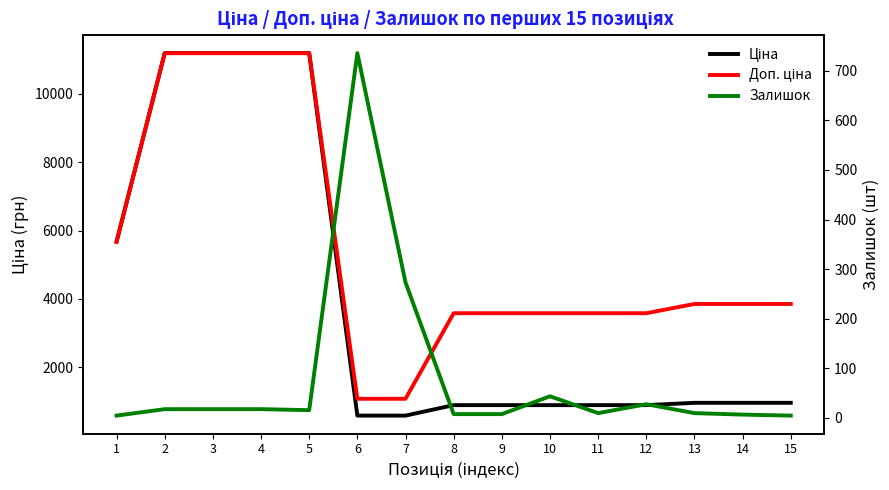

What are all the series names shown in the legend?

Ціна, Доп. ціна, Залишок